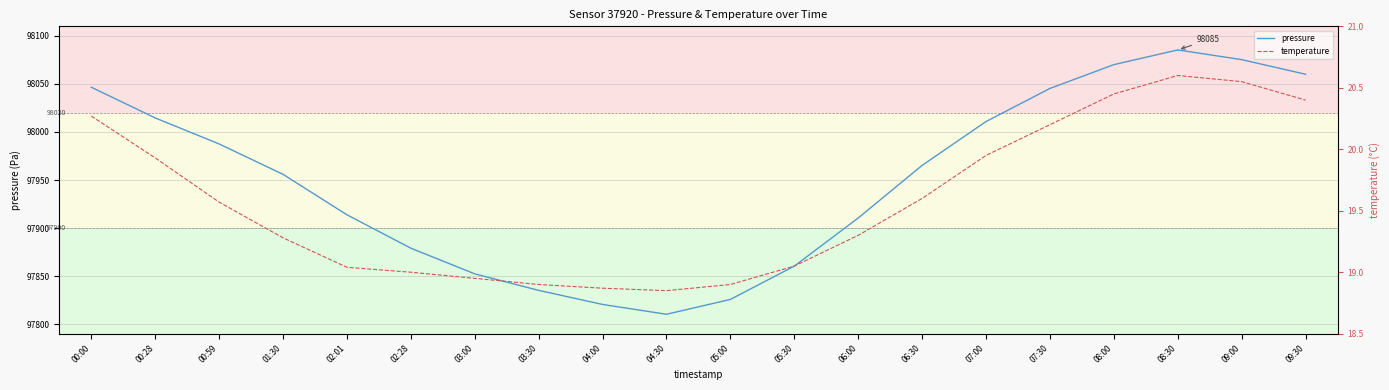

The value of temperature at 00:28 is 19.9. True or false?

True